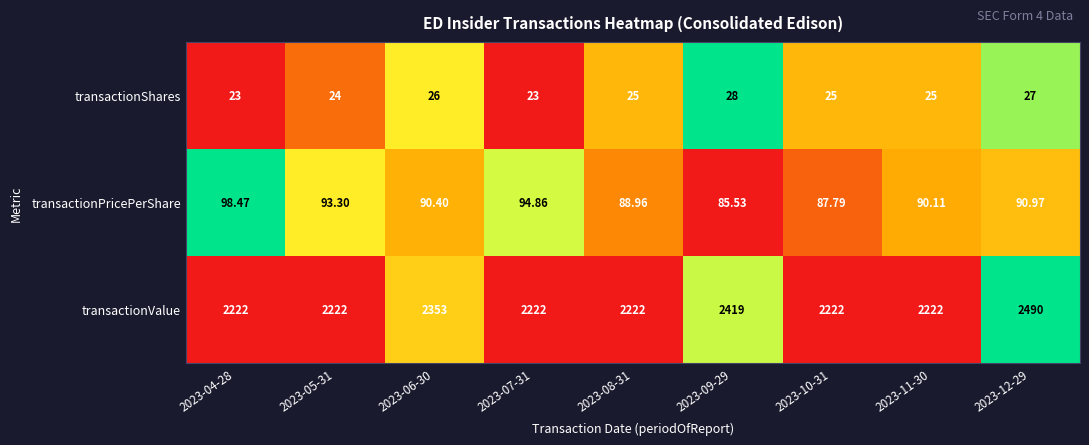

Between 2023-04-28 and 2023-09-29, which series saw the biggest shift?

transactionValue